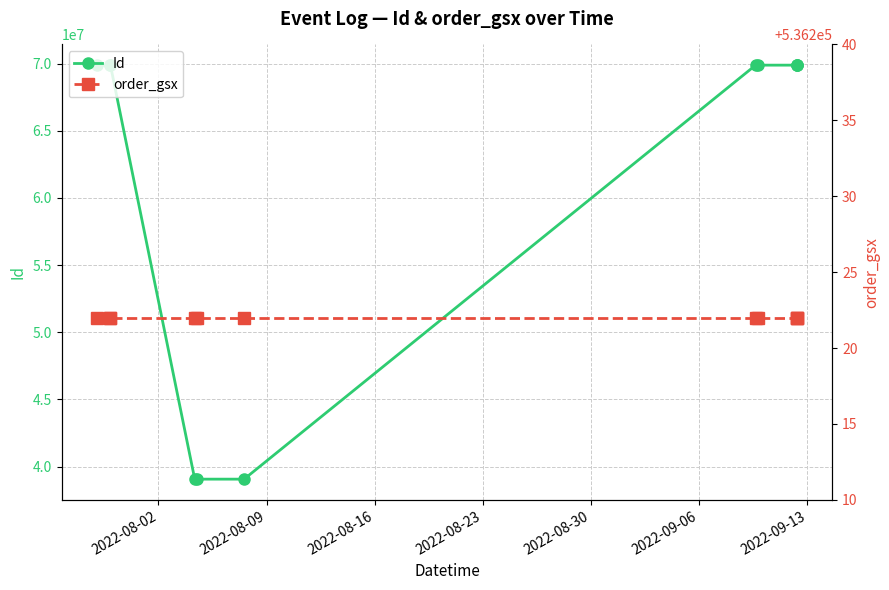

True or false: Id and order_gsx cross at least once.

False